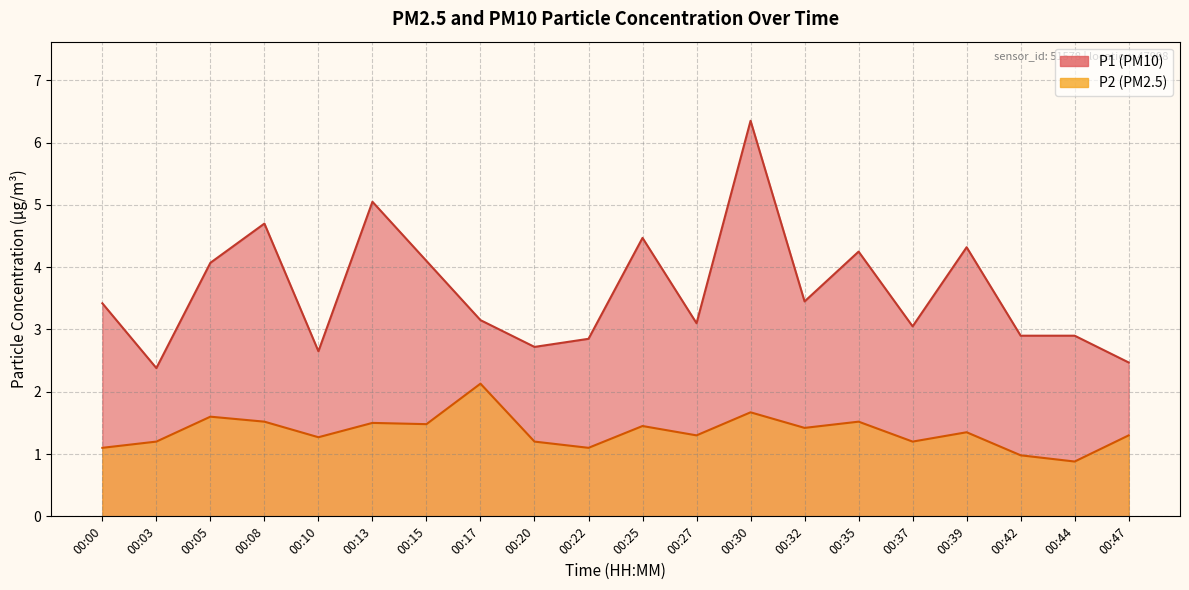

Which category has the highest value in the P1 series?

00:30